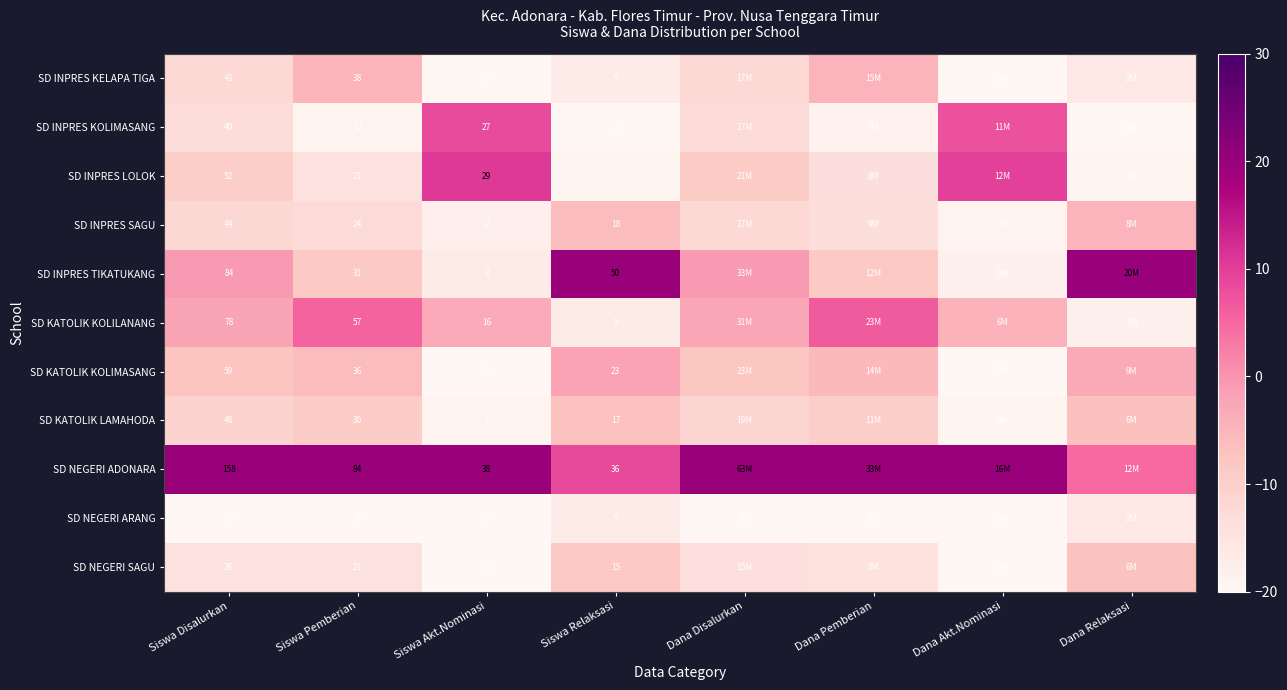

Is the value of SD KATOLIK KOLIMASANG at Siswa Disalurkan greater than the value of SD NEGERI ARANG at Siswa Pemberian?

Yes